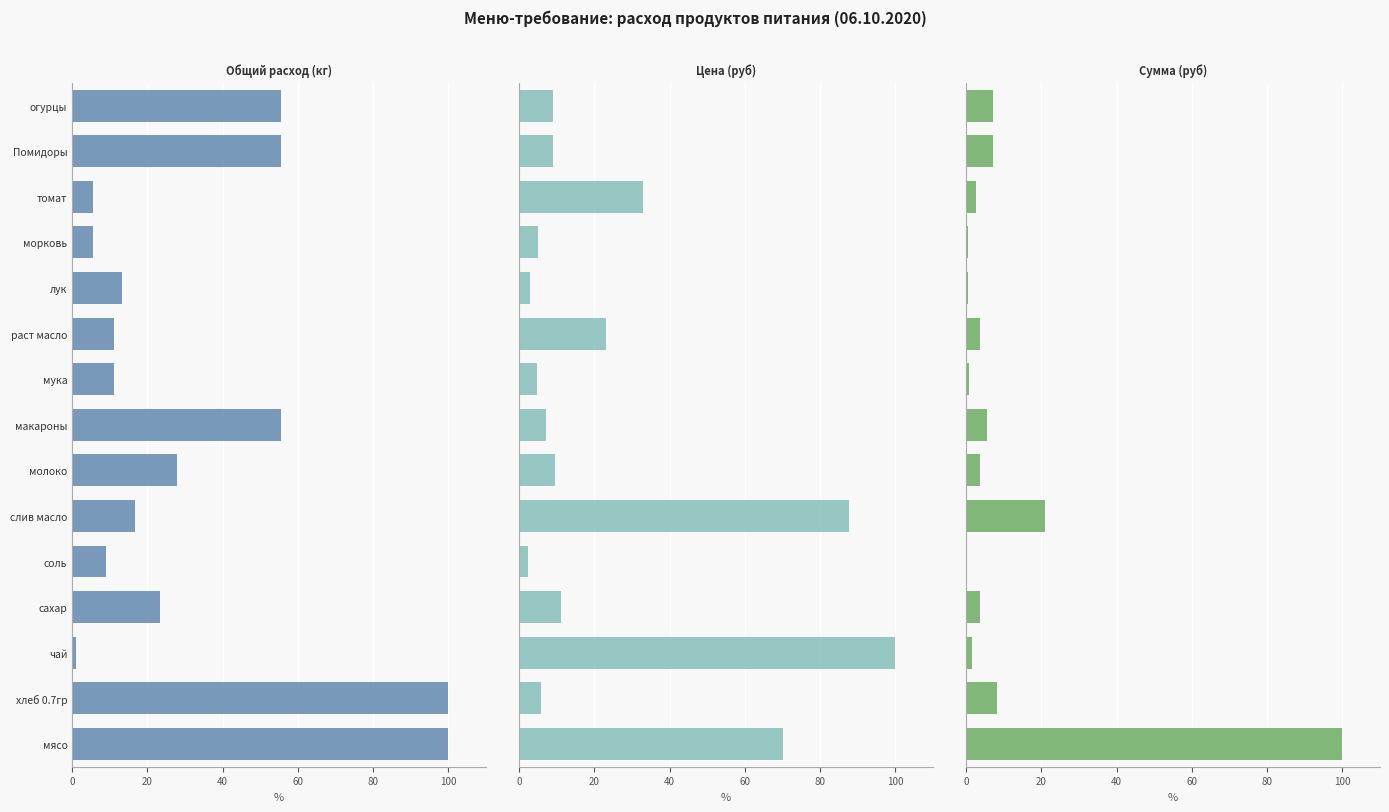

Is the value of Общий расход (кг) at Помидоры greater than the value of Цена (руб) at мясо?

No